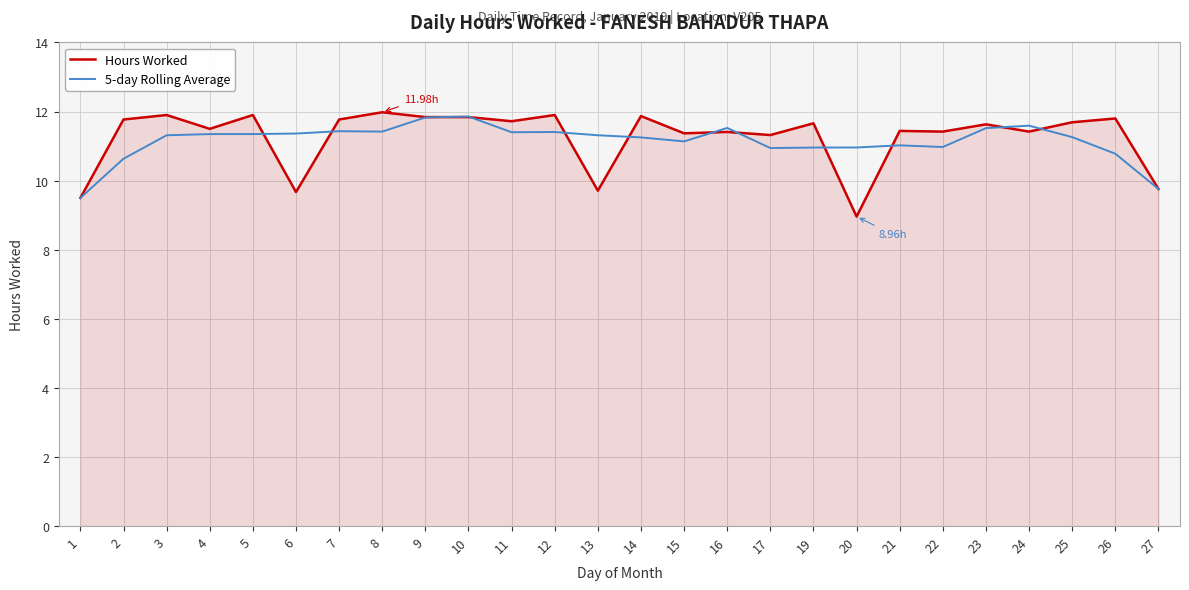

What is the total value across all series at 17?

22.3